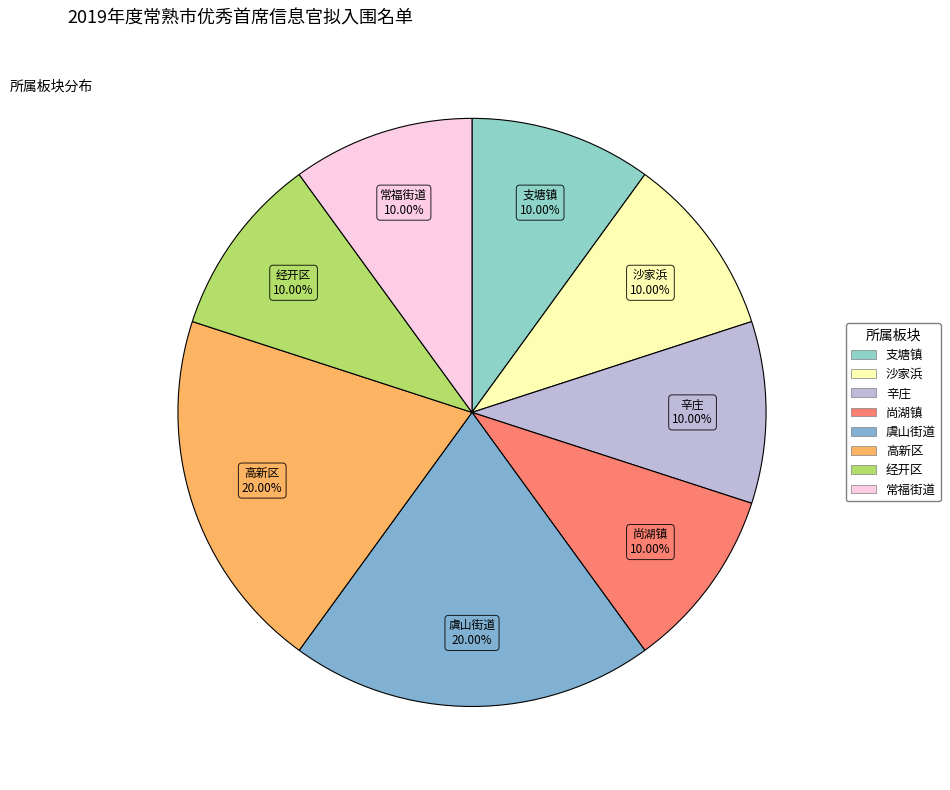

To the nearest percent, what percentage of the pie is 常福街道?

10%